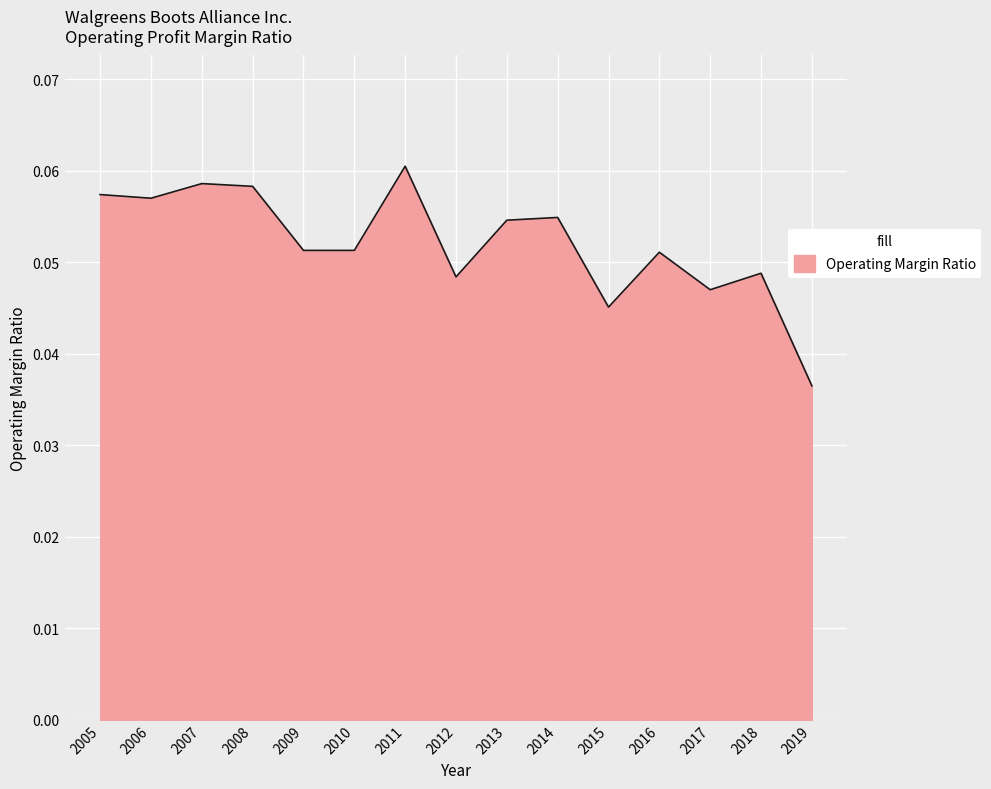

Does the chart have visible grid lines?

Yes